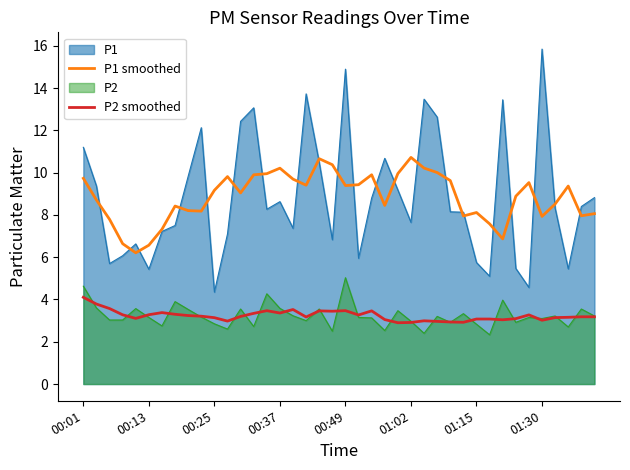

What is the difference between the highest and lowest values at 01:30?

12.8